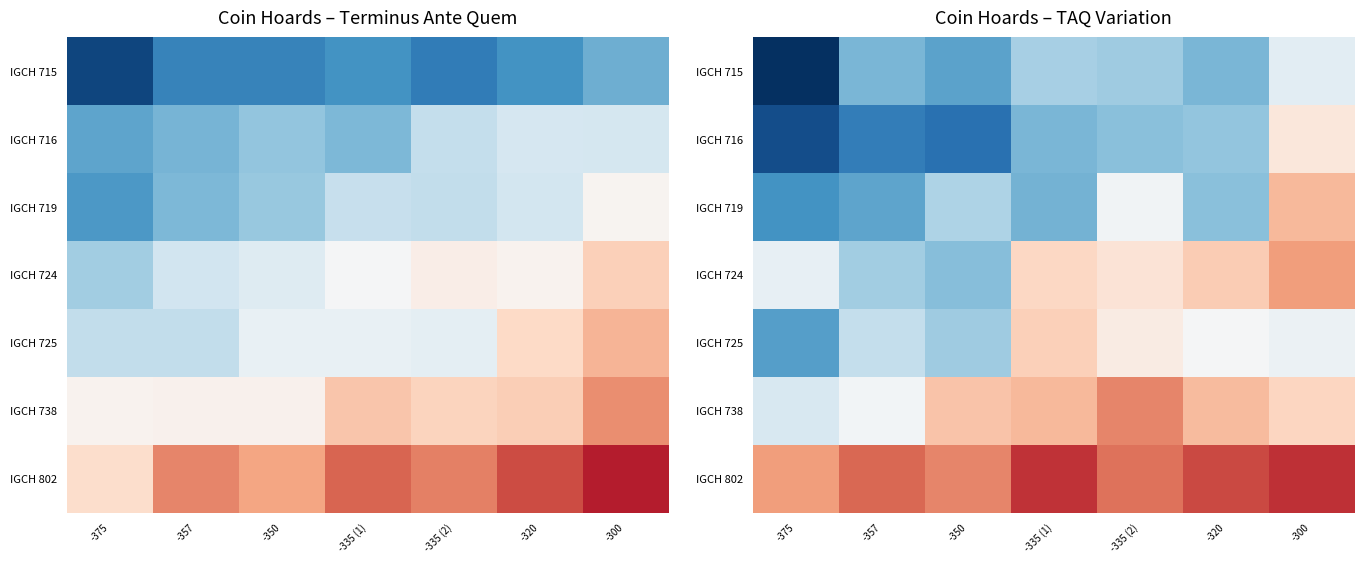

At which label does IGCH 716 reach its peak?

-300